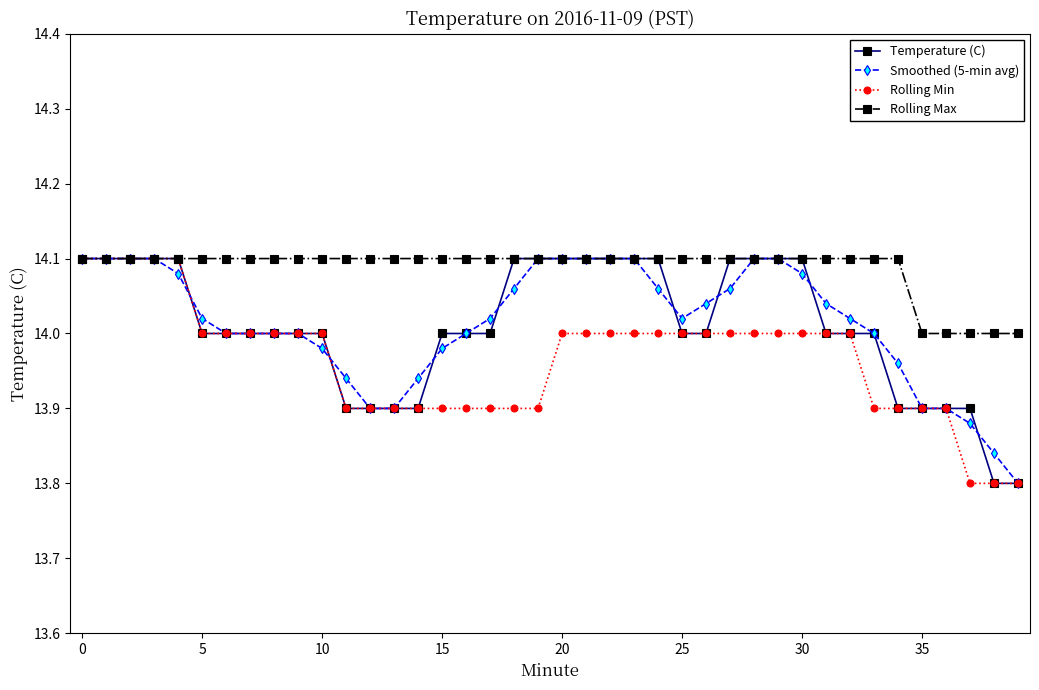

At how many categories does at least one series exceed 13?

40